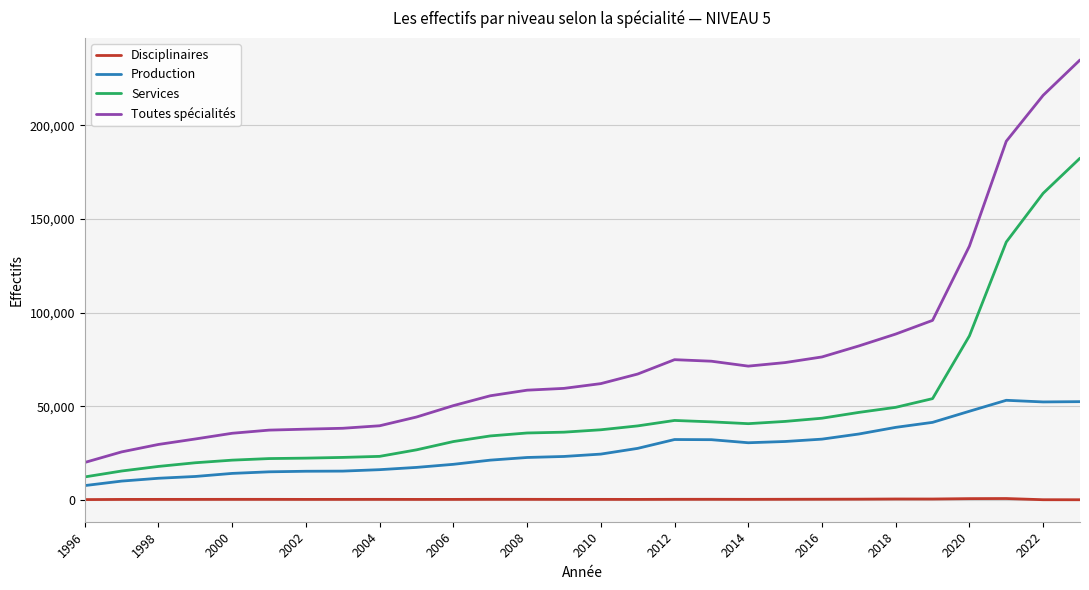

True or false: Production and Toutes spécialités cross at least once.

False